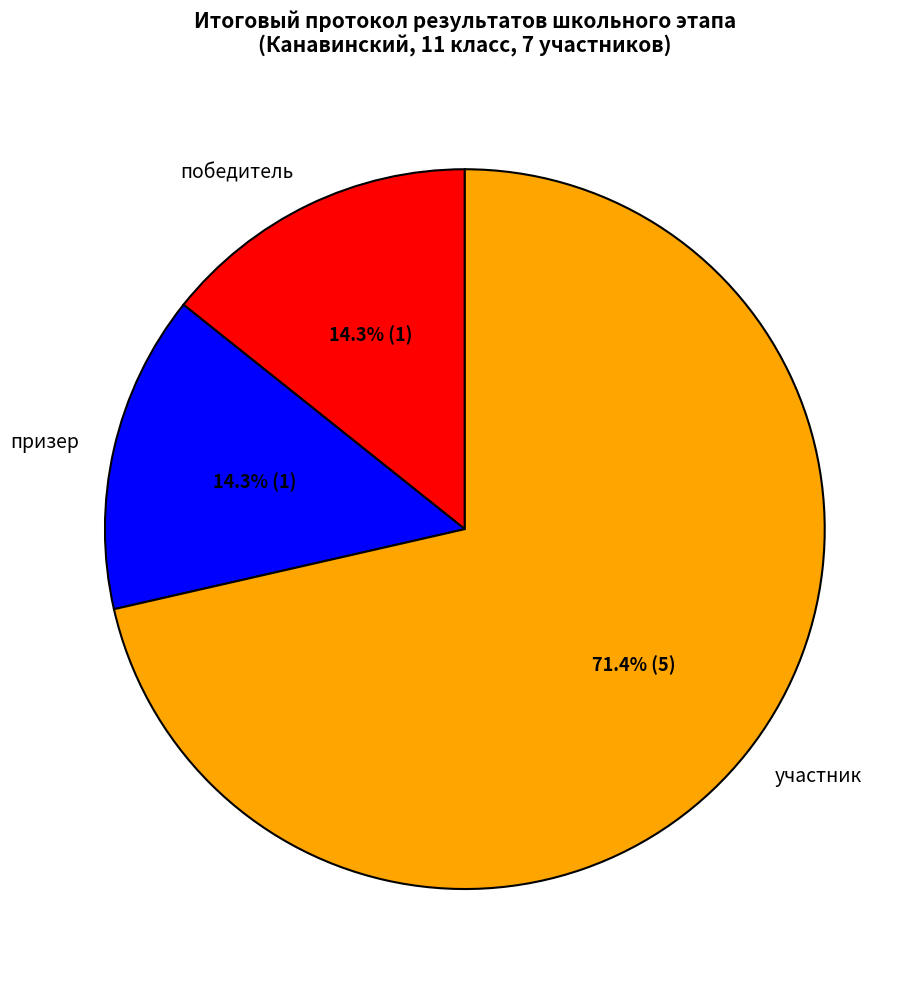

What is the largest slice in the pie chart?

участник